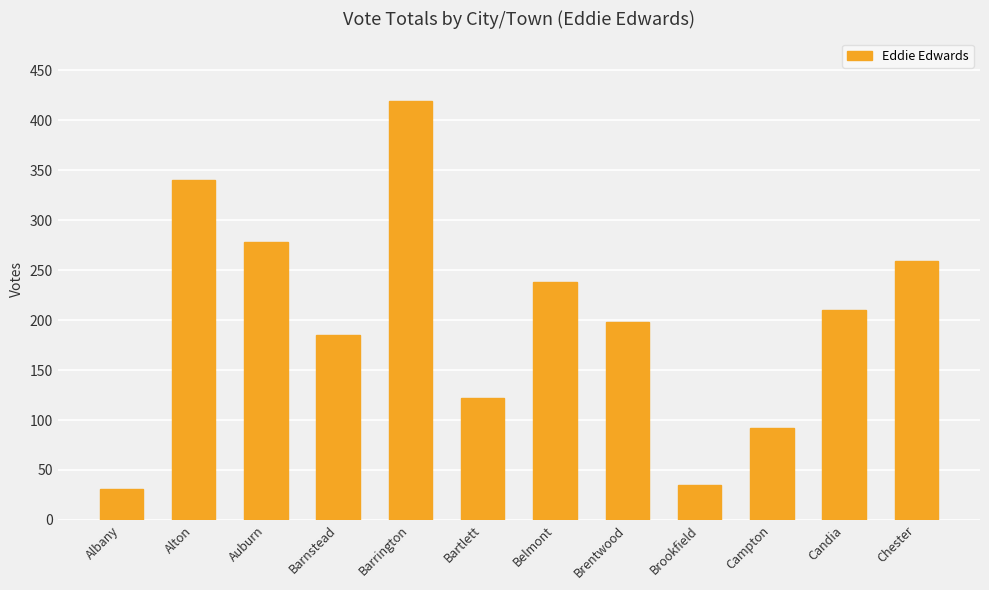

Where is the data nearest to the value 225?

Belmont